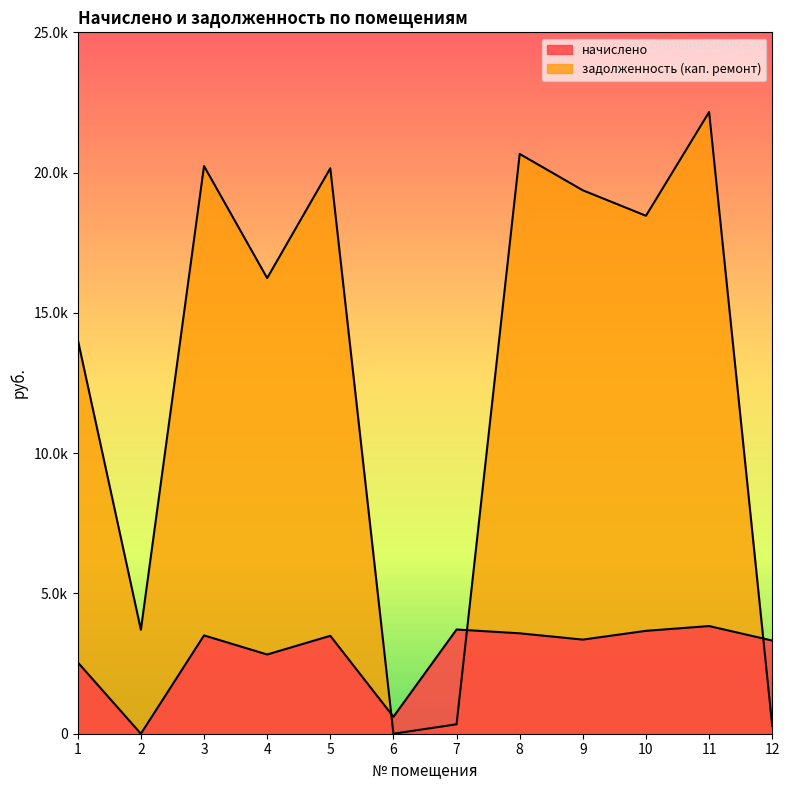

In задолженность (кап. ремонт), how many points are lower than both neighbors (excluding endpoints)?

4